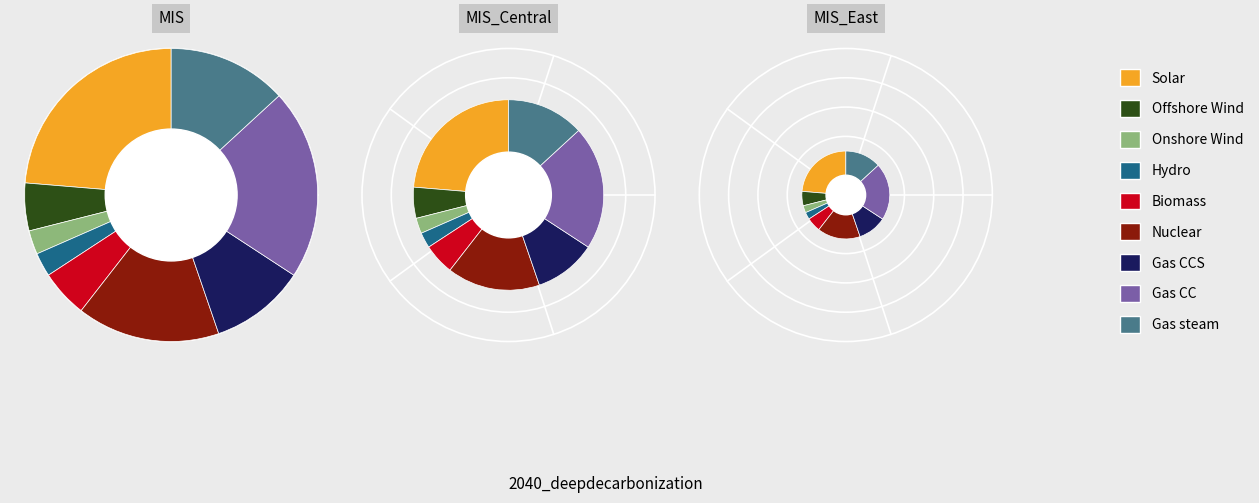

Combined, do 3 and 2 account for over 50%?

No